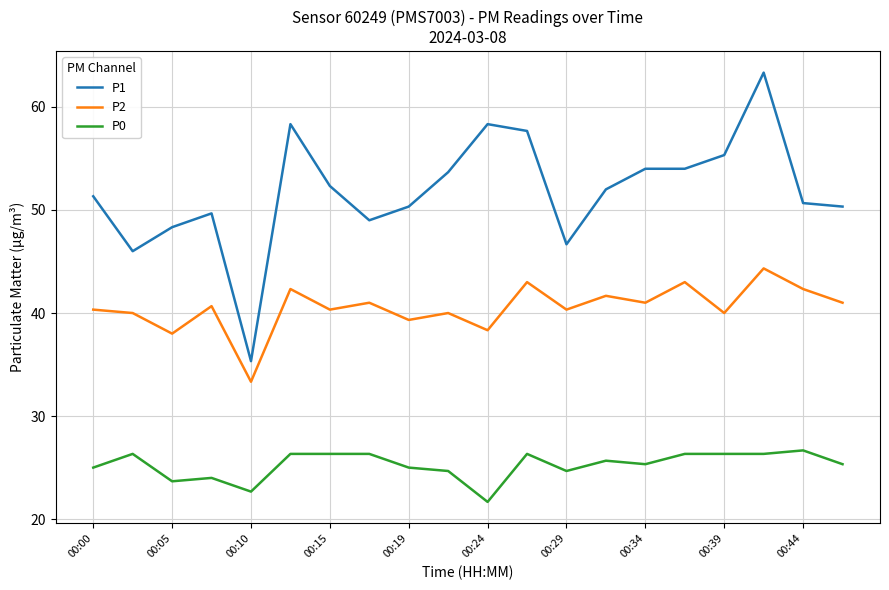

Rank the series by their average value, from lowest to highest.

P0, P2, P1